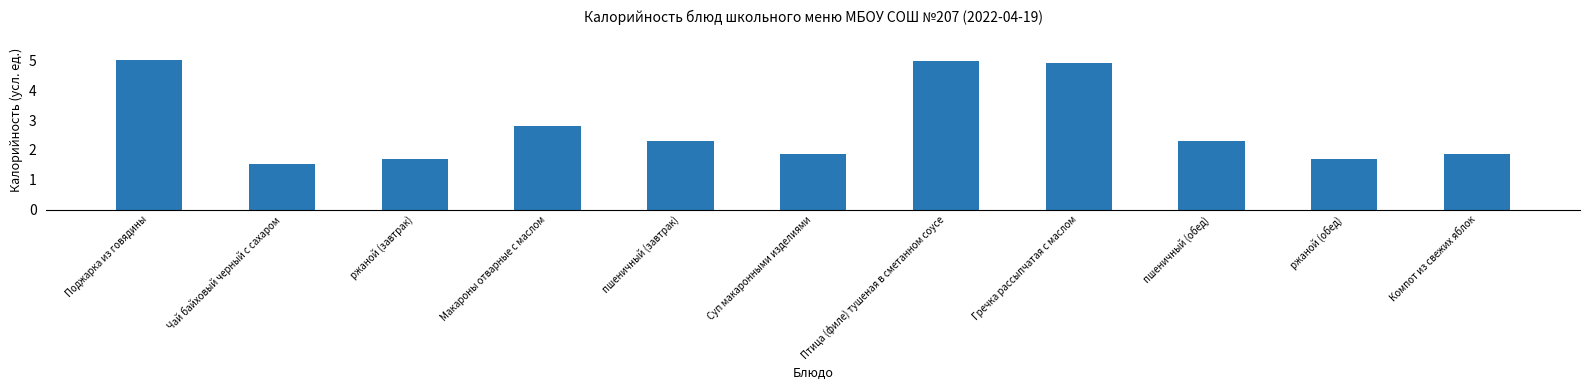

What is the difference between the second highest and second lowest values?

3.3